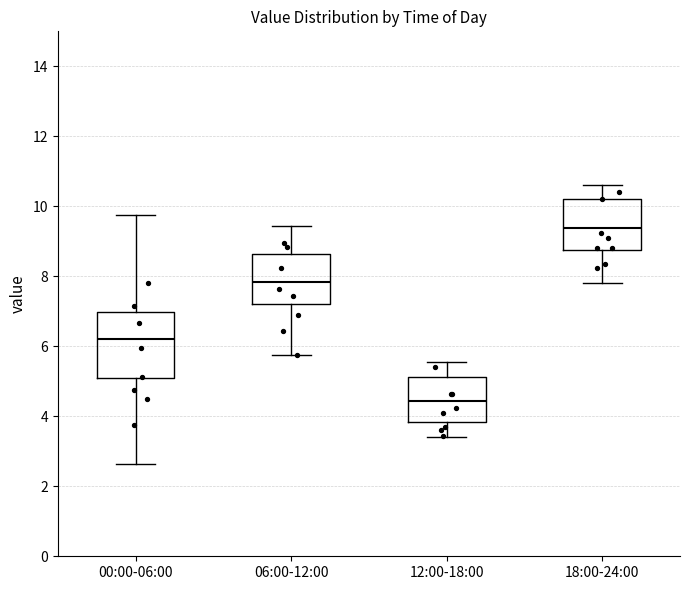

Where is the upper edge of the box for 00:00-06:00 on the y-axis? The values are not printed on the chart, so give them approximately, as read against the axis.

7.0